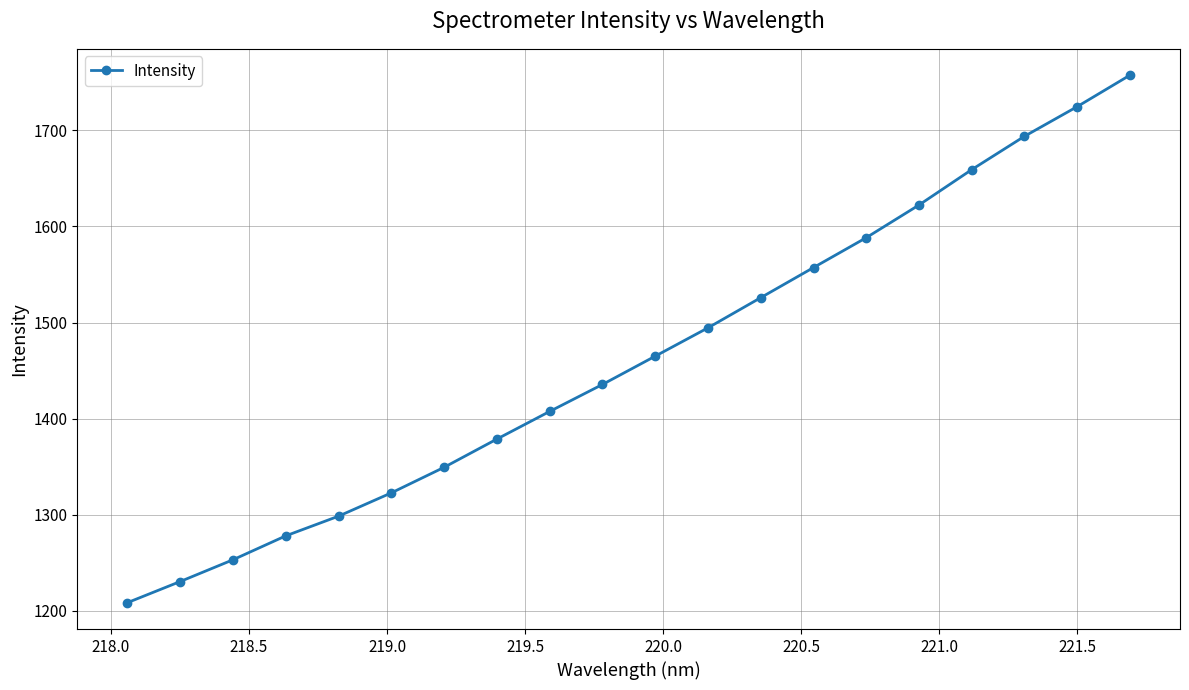

What is the difference between the maximum and second lowest values?

527.0